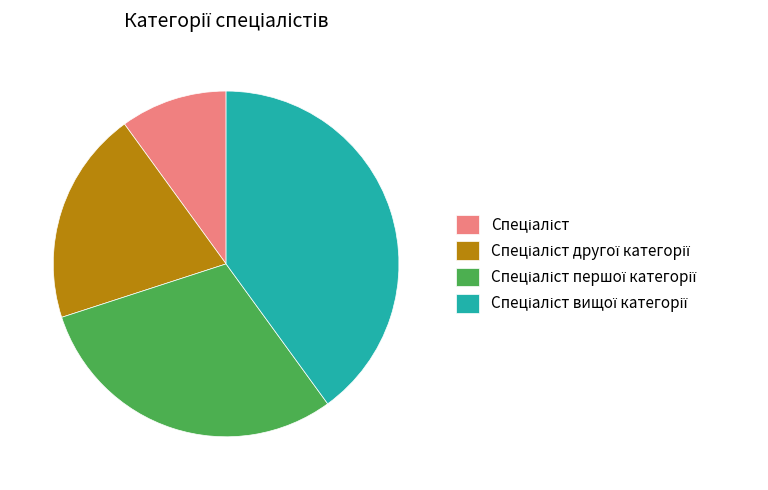

Is there any slice that represents more than half of the pie?

No